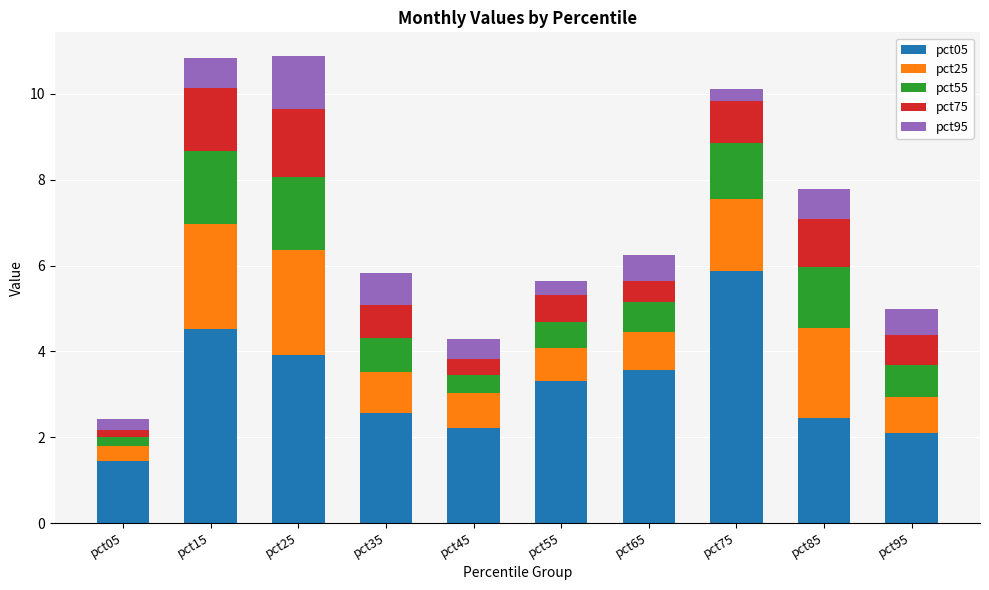

The pct05 series shows 3.4 at pct35. True or false?

False